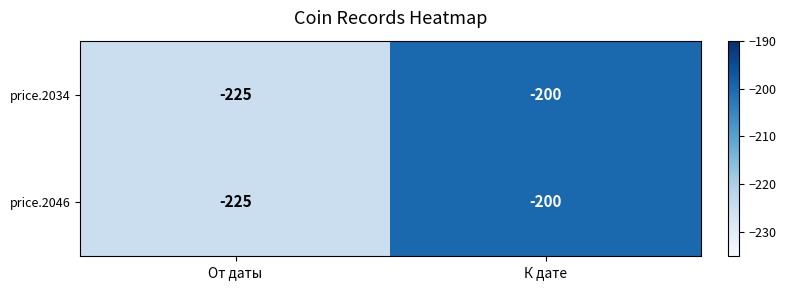

At which category is the sum across all series the highest?

К дате